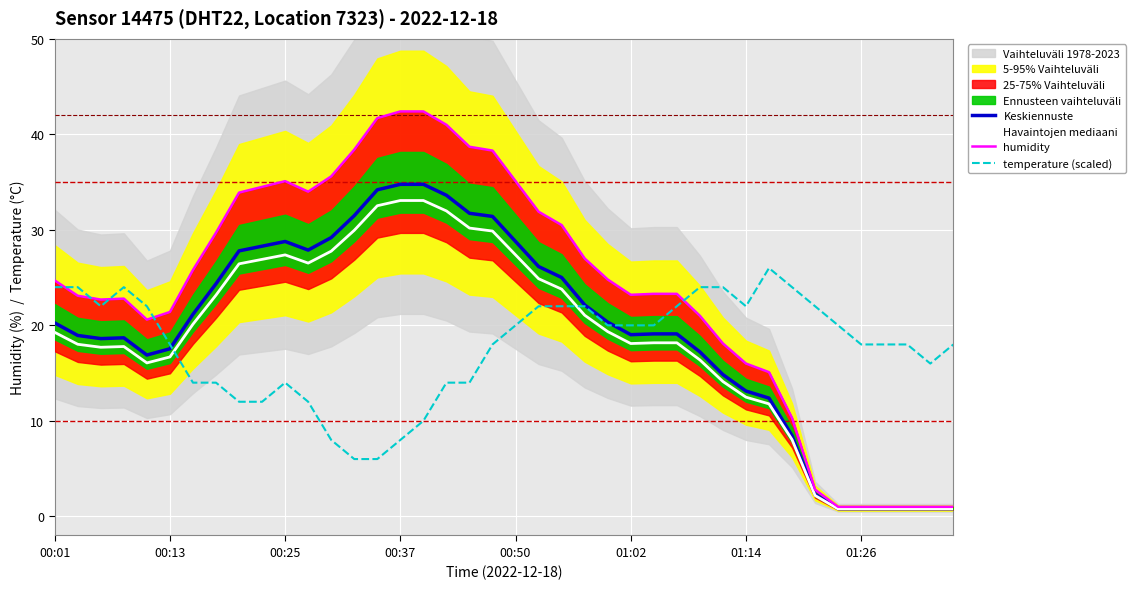

What is the sum of all temperature (scaled) values?

714.0